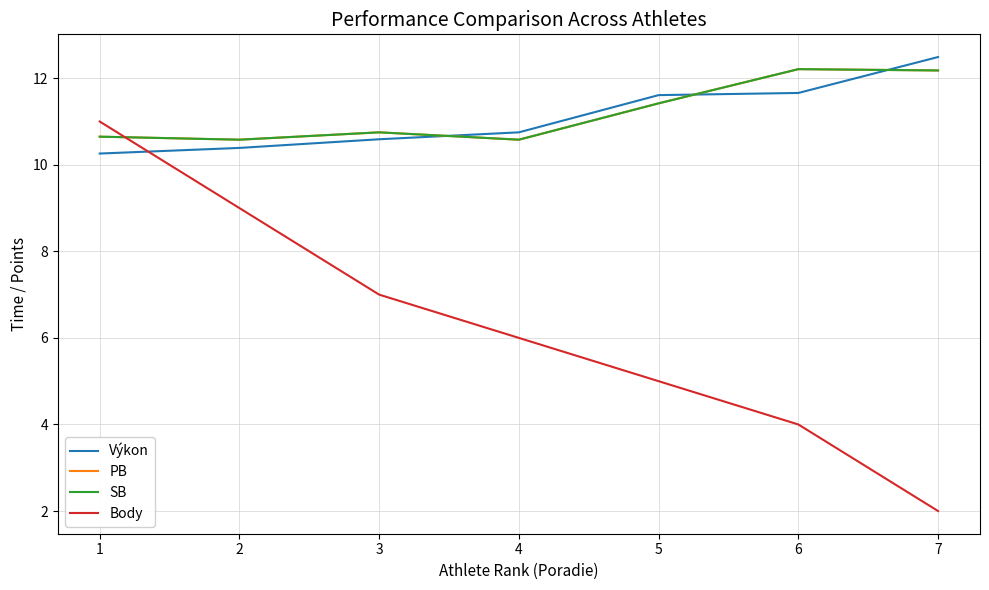

Reading right to left, list all the values displayed in this chart.

Výkon: 12.5	11.7	11.6	10.8	10.6	10.4	10.3
PB: 12.2	12.2	11.4	10.6	10.8	10.6	10.7
SB: 12.2	12.2	11.4	10.6	10.8	10.6	10.7
Body: 2.0	4.0	5.0	6.0	7.0	9.0	11.0